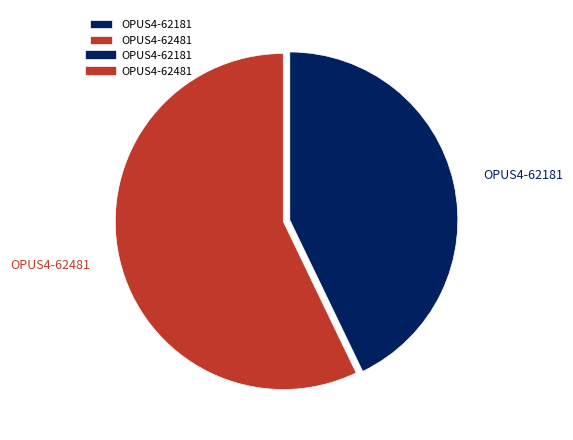

To the nearest percent, what is the difference between the OPUS4-62181 and OPUS4-62481 slice percentages?

14%